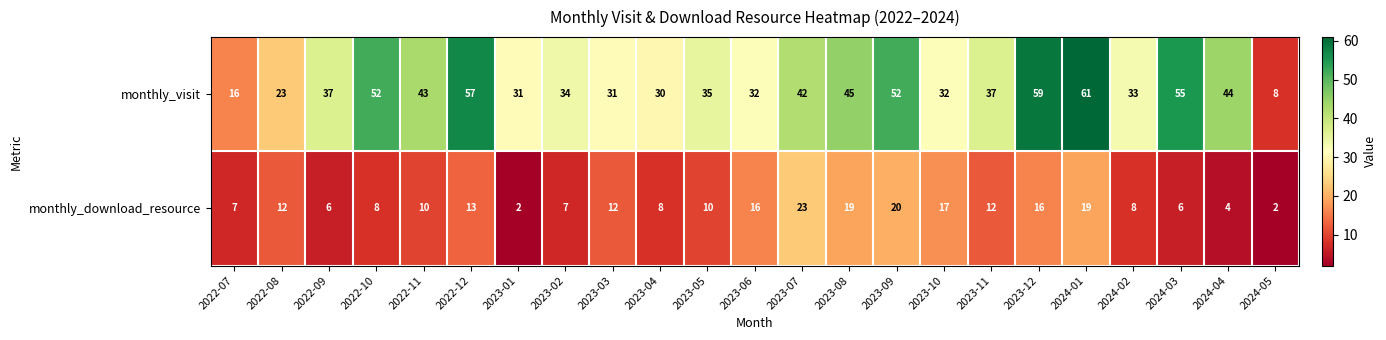

What is the greatest value displayed?

61